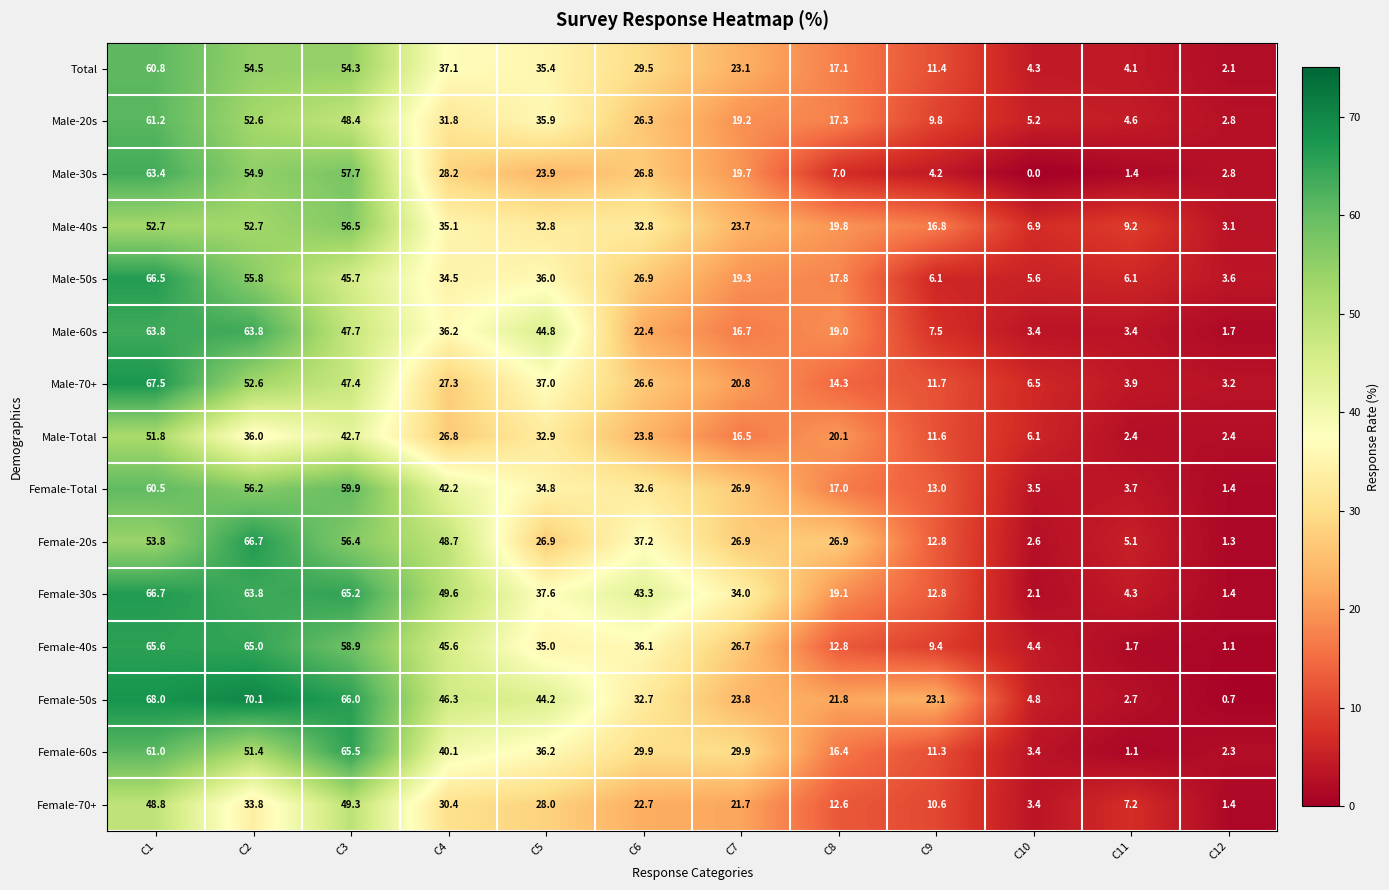

Read the Female-Total value at C12.

1.4